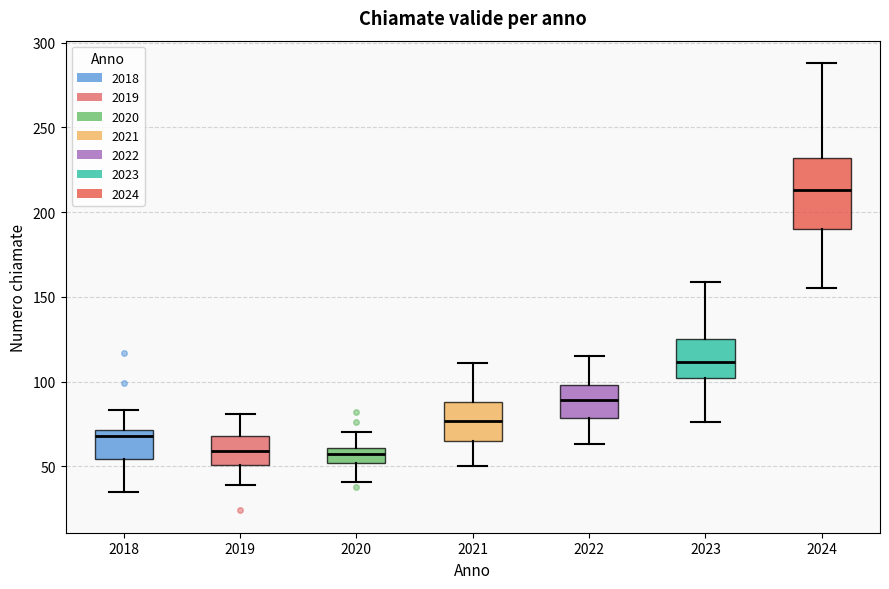

Which box is the tallest, from its lower edge to its upper edge?

2024